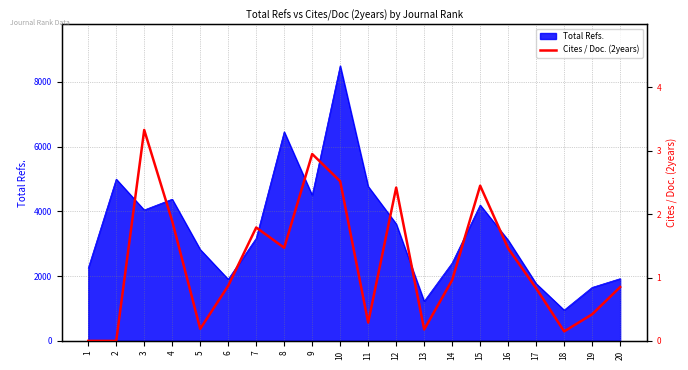

The value at 15 is 2.5. True or false?

True